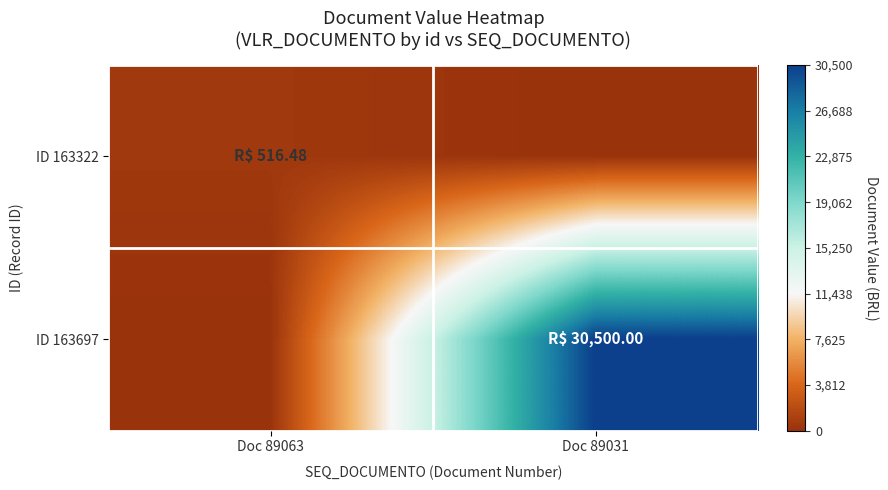

What is the total value across all series at Doc 89031?

30500.0